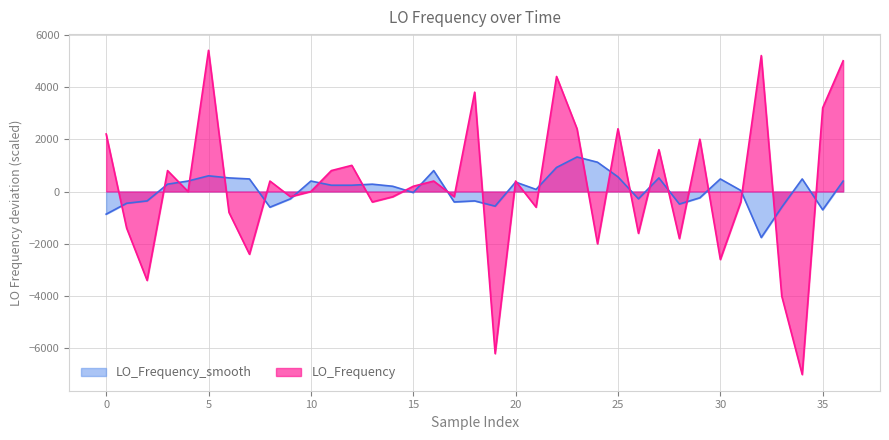

The LO_Frequency_smooth series shows -1468.4 at 0. True or false?

False